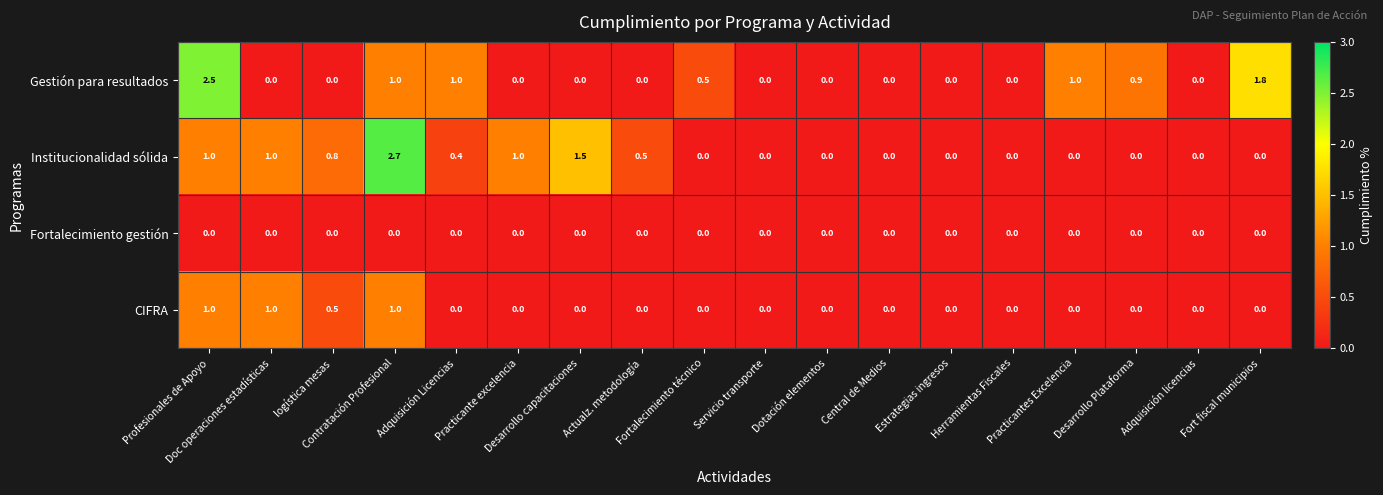

What is the average value of the Gestión para resultados series?

0.5